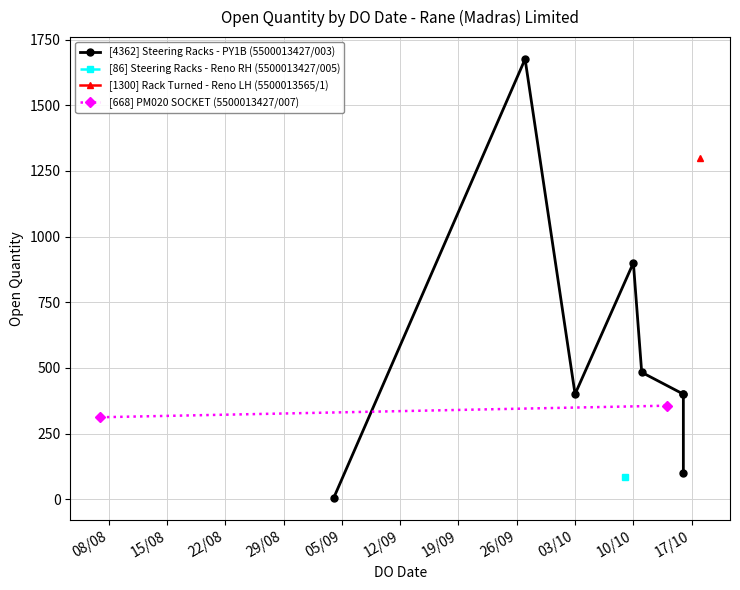

What is the sum of the values at 11/10/2023 and 27/09/2023?

2159